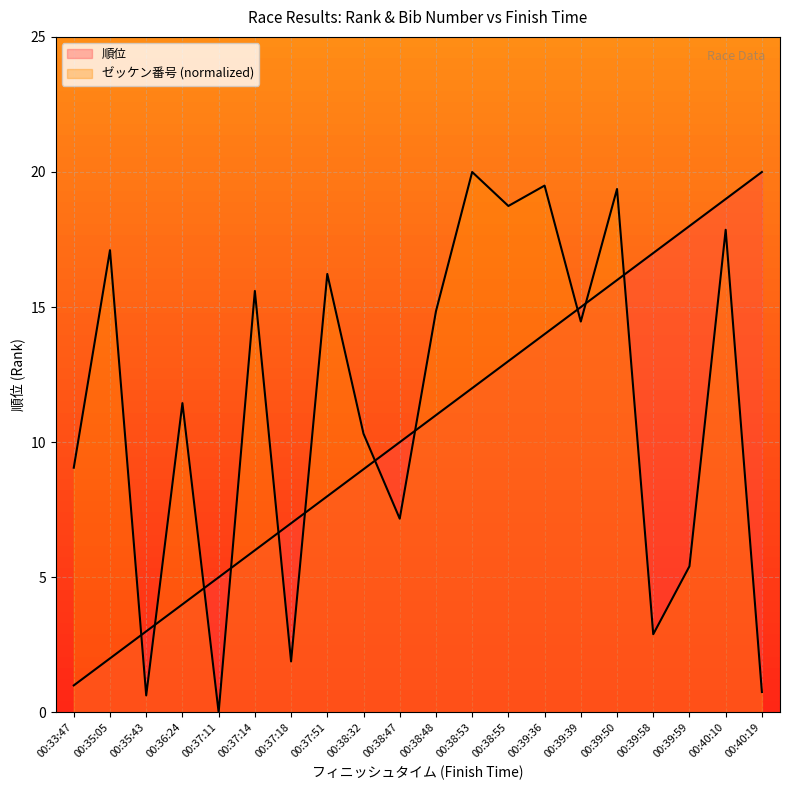

Does the chart display data point markers on the line(s)?

No